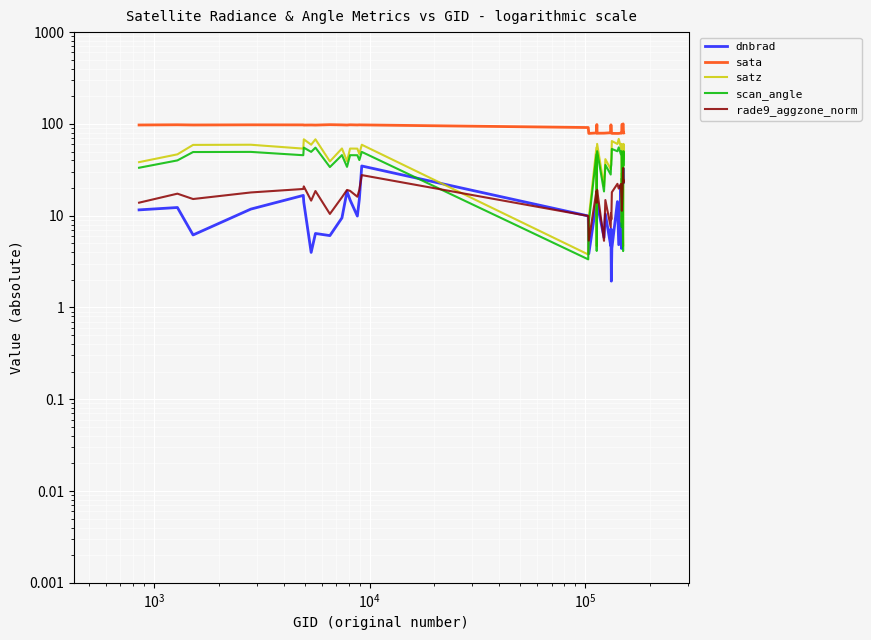

True or false: rade9_aggzone_norm and sata intersect in this chart.

False